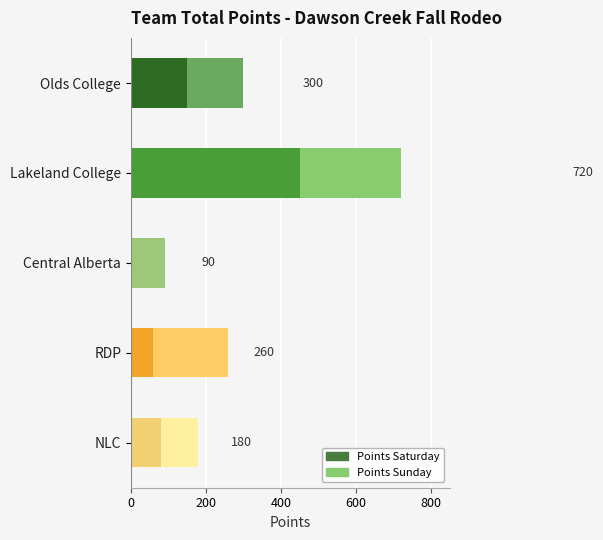

List the series in order of their peak value, lowest first.

Points Sunday, Points Saturday